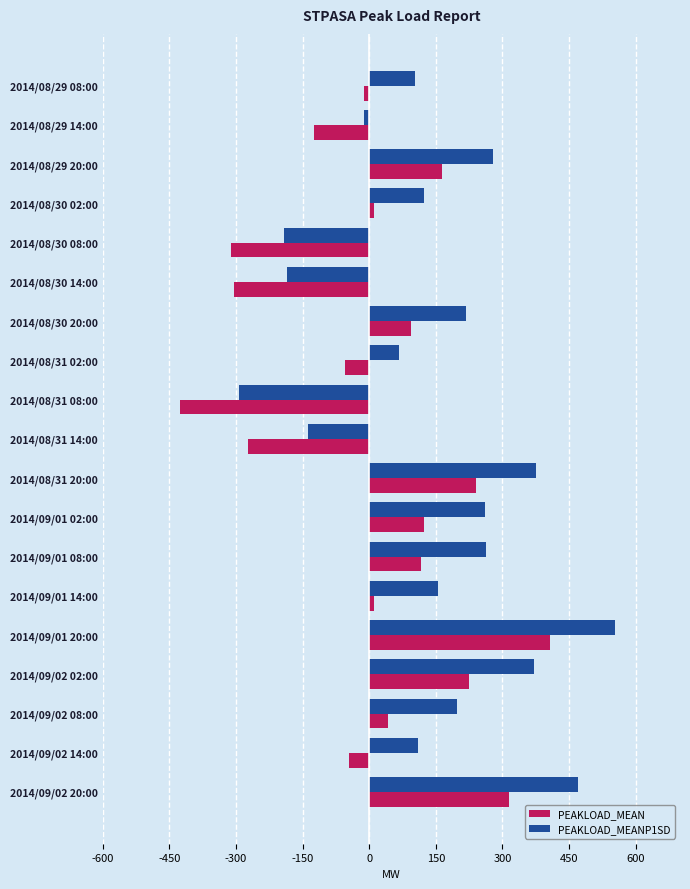

The value of PEAKLOAD_MEAN at 2014/08/29 20:00 is 164. True or false?

True